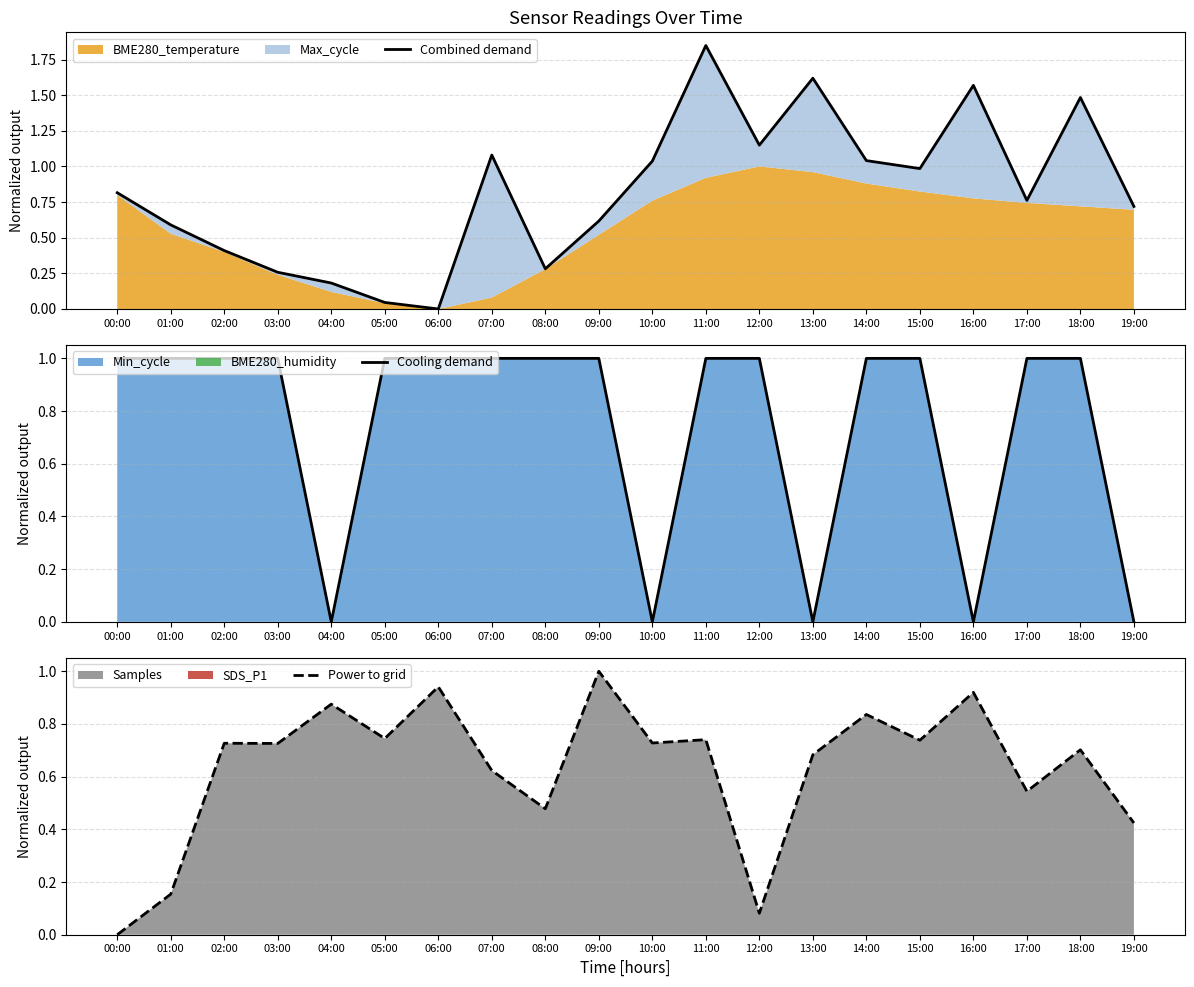

At which category is the sum across all series the highest?

11:00